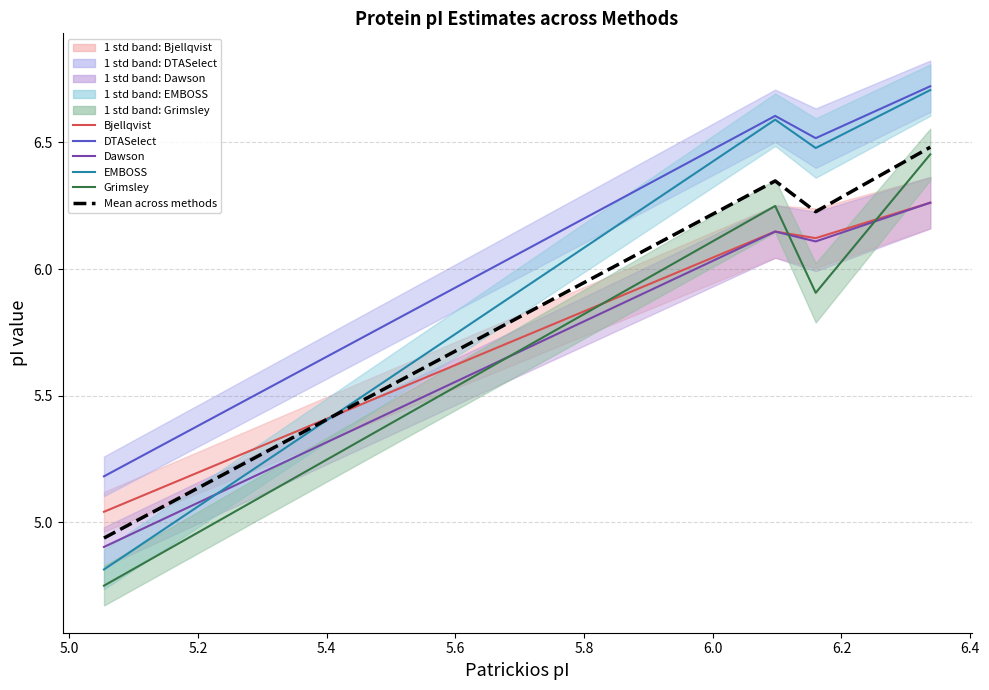

True or false: Dawson has a value of 3.1 at 4.8.

False